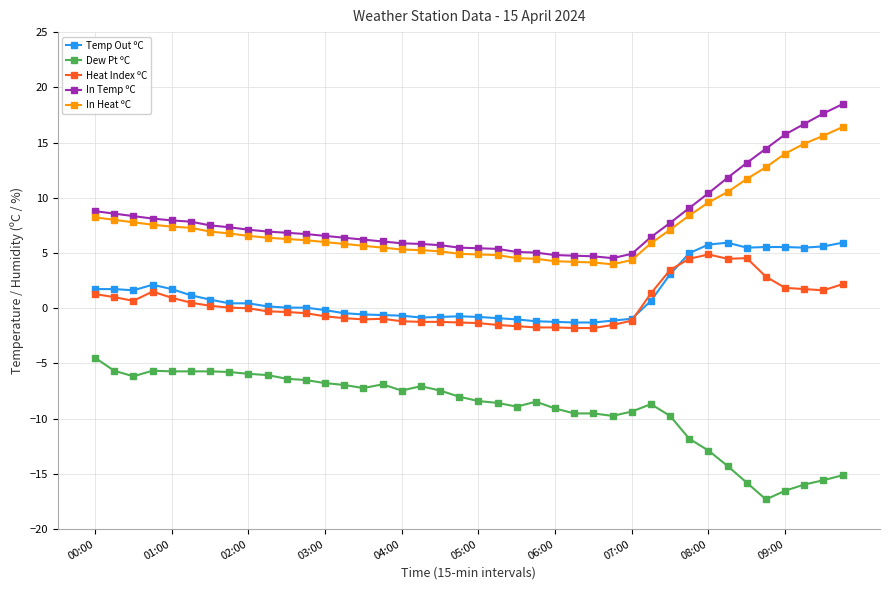

What are all the series names shown in the legend?

Temp Out ºC, Dew Pt ºC, Heat Index ºC, In Temp ºC, In Heat ºC